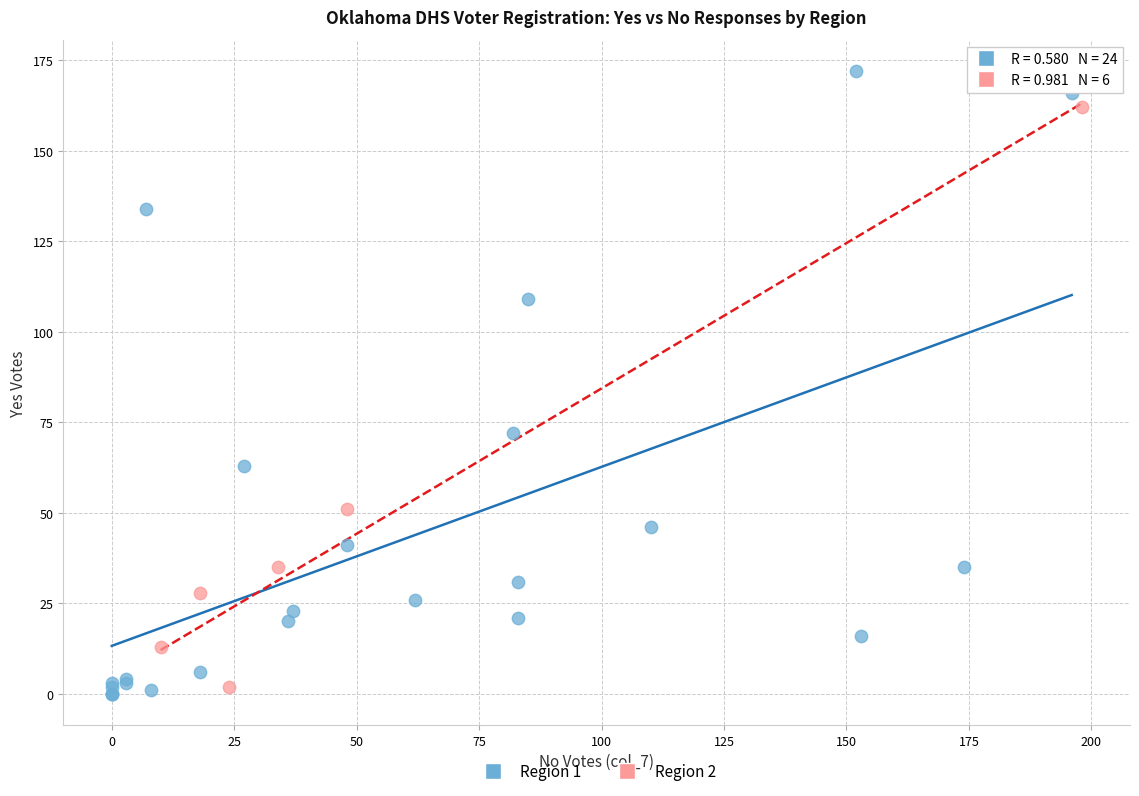

Which series has the largest Y range (max minus min)?

Region 1